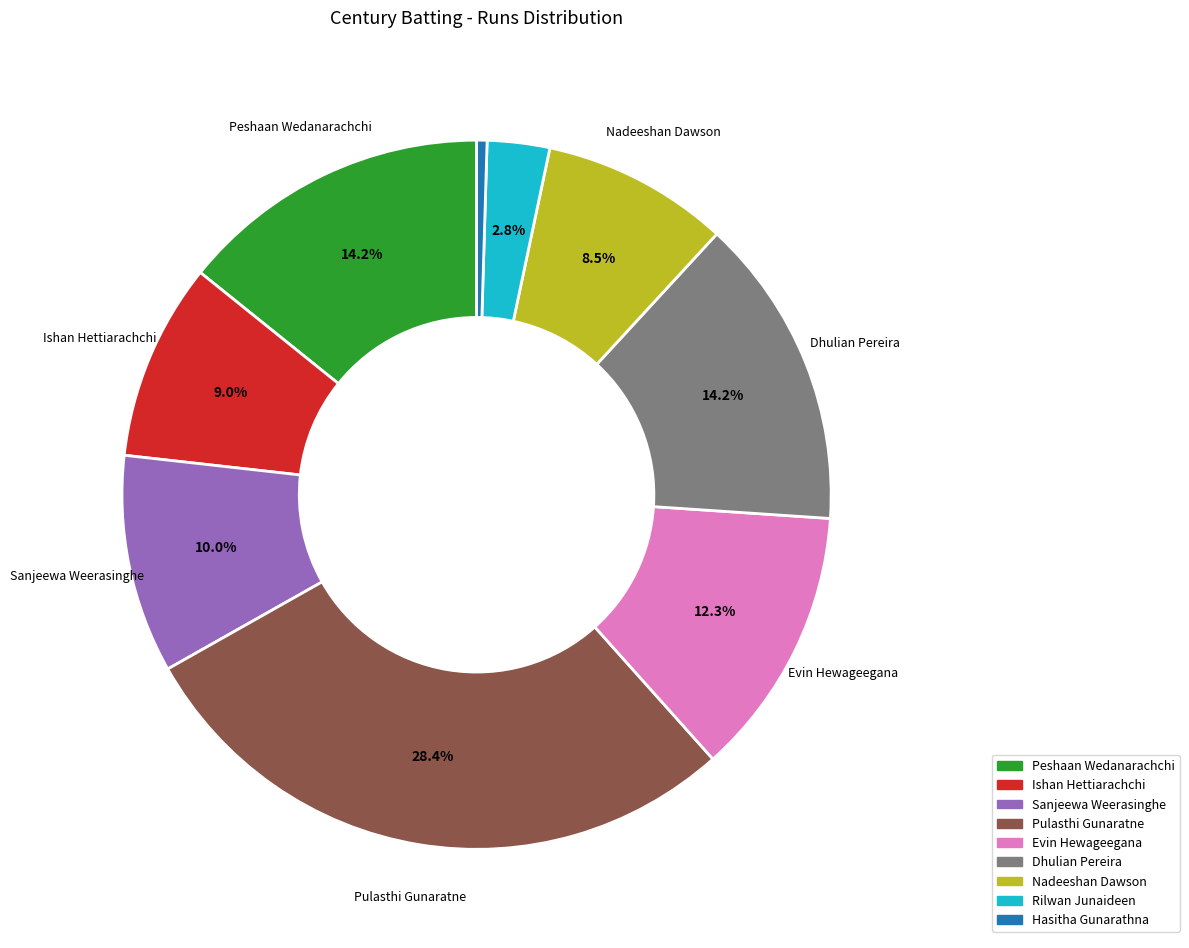

Does any single category account for the majority?

No